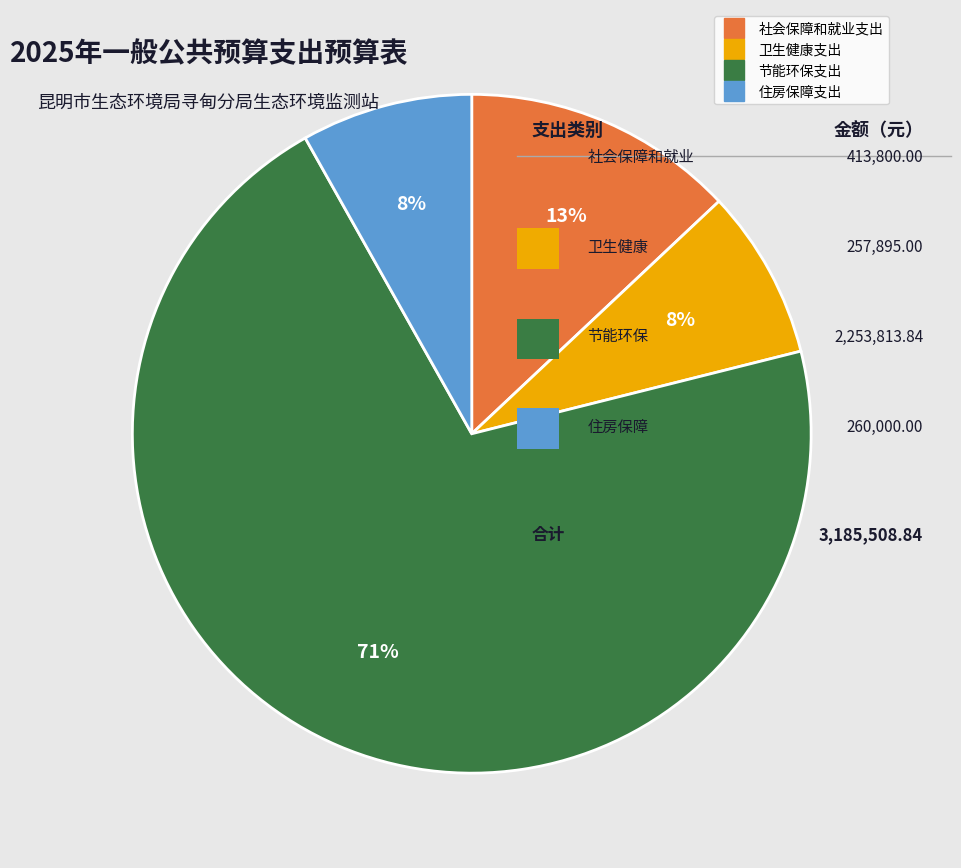

The 节能环保支出 slice represents 71% of the pie. True or false?

True